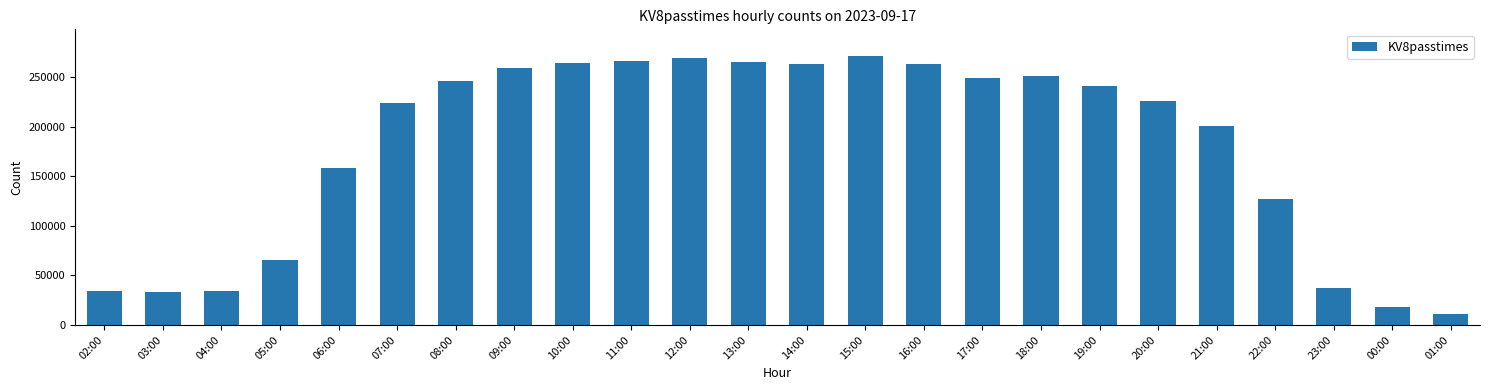

What is the average value?

178464